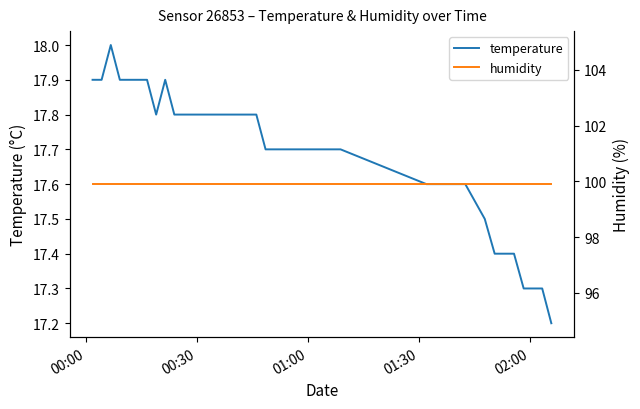

What is the maximum value for temperature?

18.0